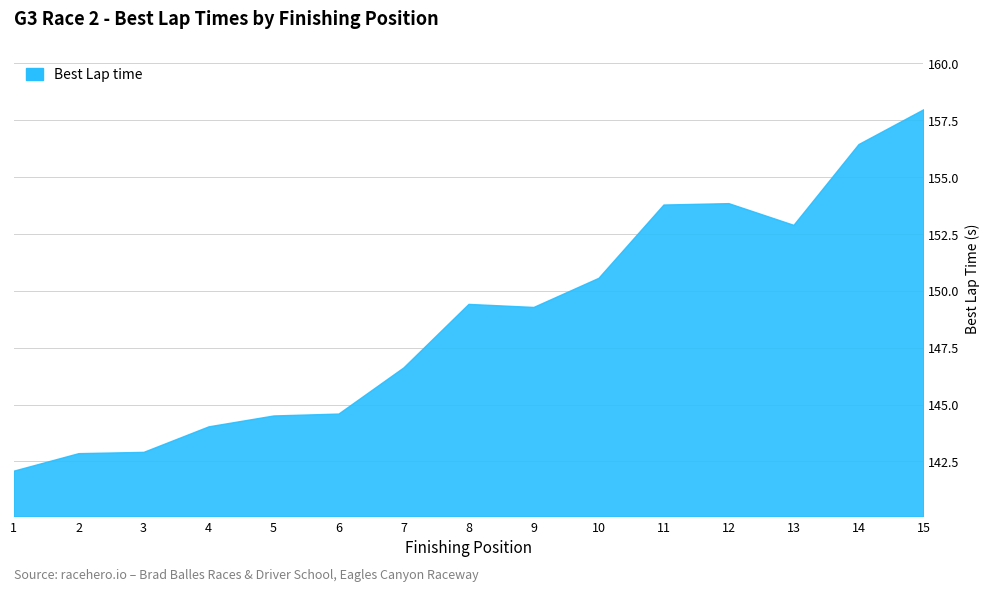

What is the average value?

148.8